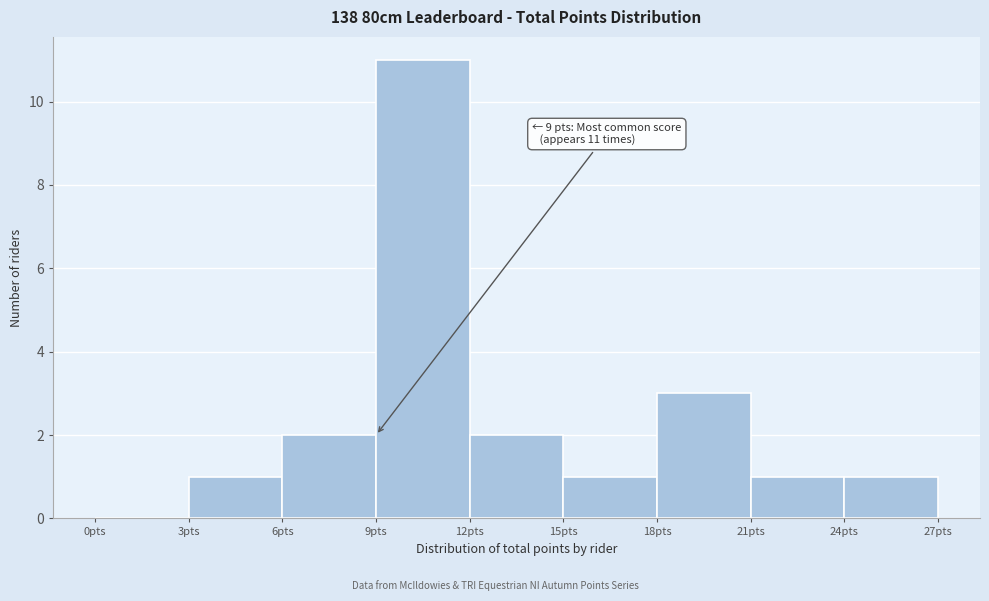

Which range on the x-axis has the tallest bar?

9 to 12